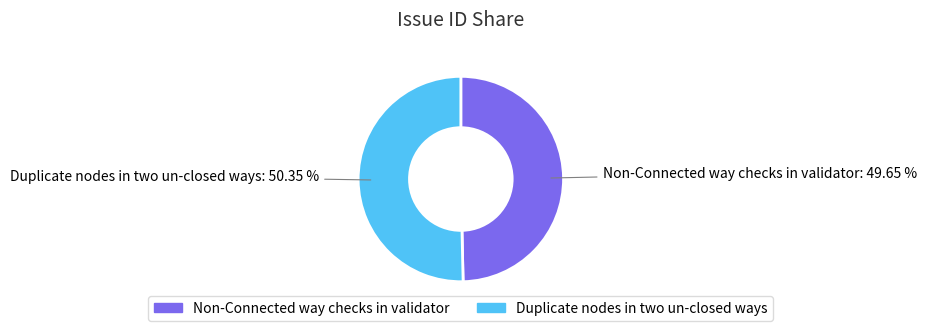

What is the ratio of the value at Duplicate nodes in two un-closed ways to the value at Non-Connected way checks in validator?

1.0